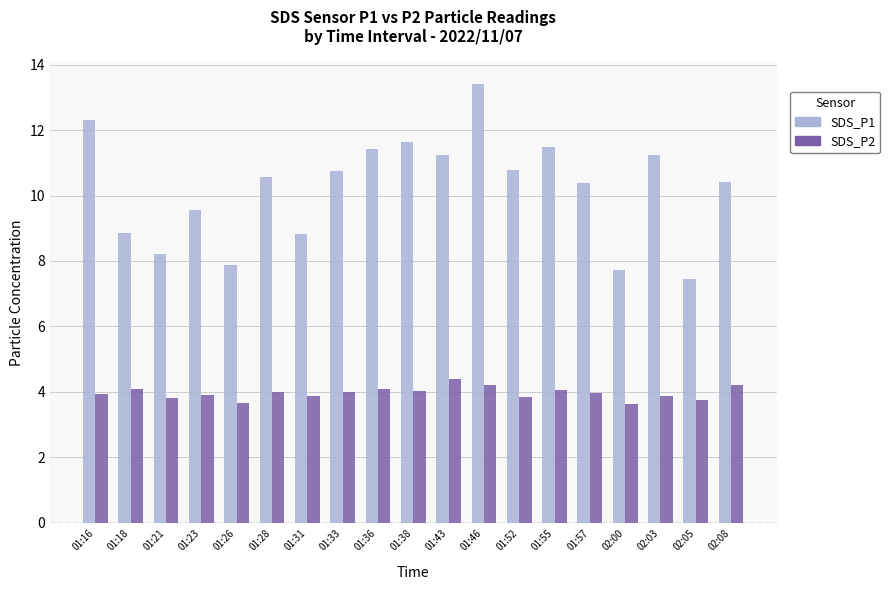

What is the difference between the SDS_P1 values at 01:36 and 01:55?

0.1